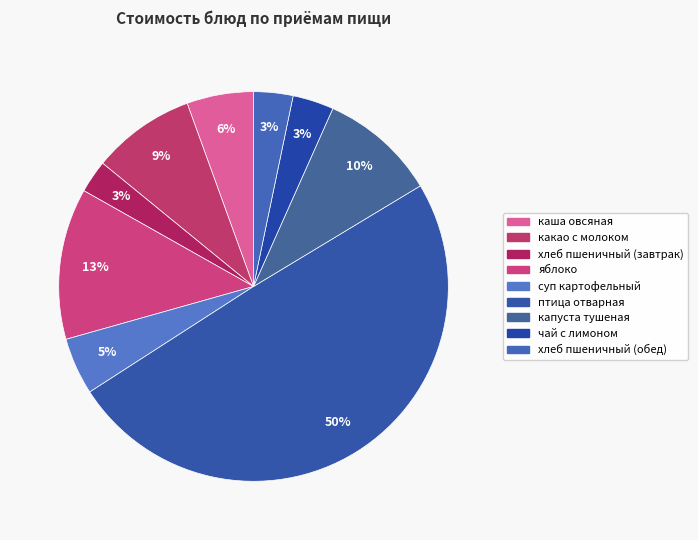

What is the ratio of the value at птица отварная to the value at хлеб пшеничный (обед)?

15.2